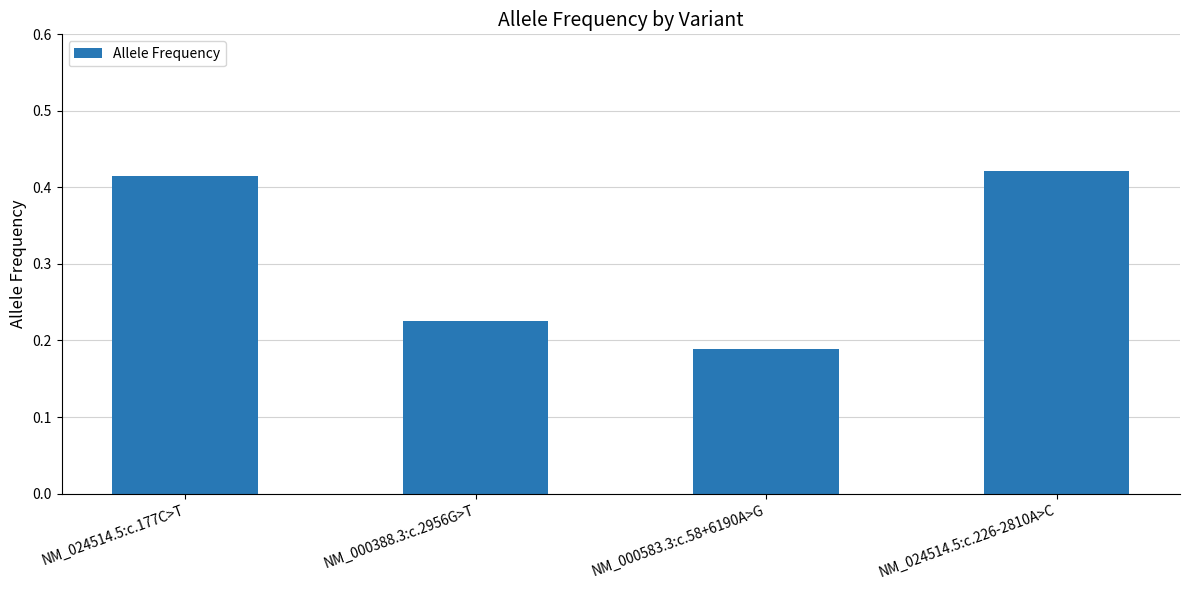

List the labels in order of value, largest first.

NM_024514.5:c.226-2810A>C, NM_024514.5:c.177C>T, NM_000388.3:c.2956G>T, NM_000583.3:c.58+6190A>G